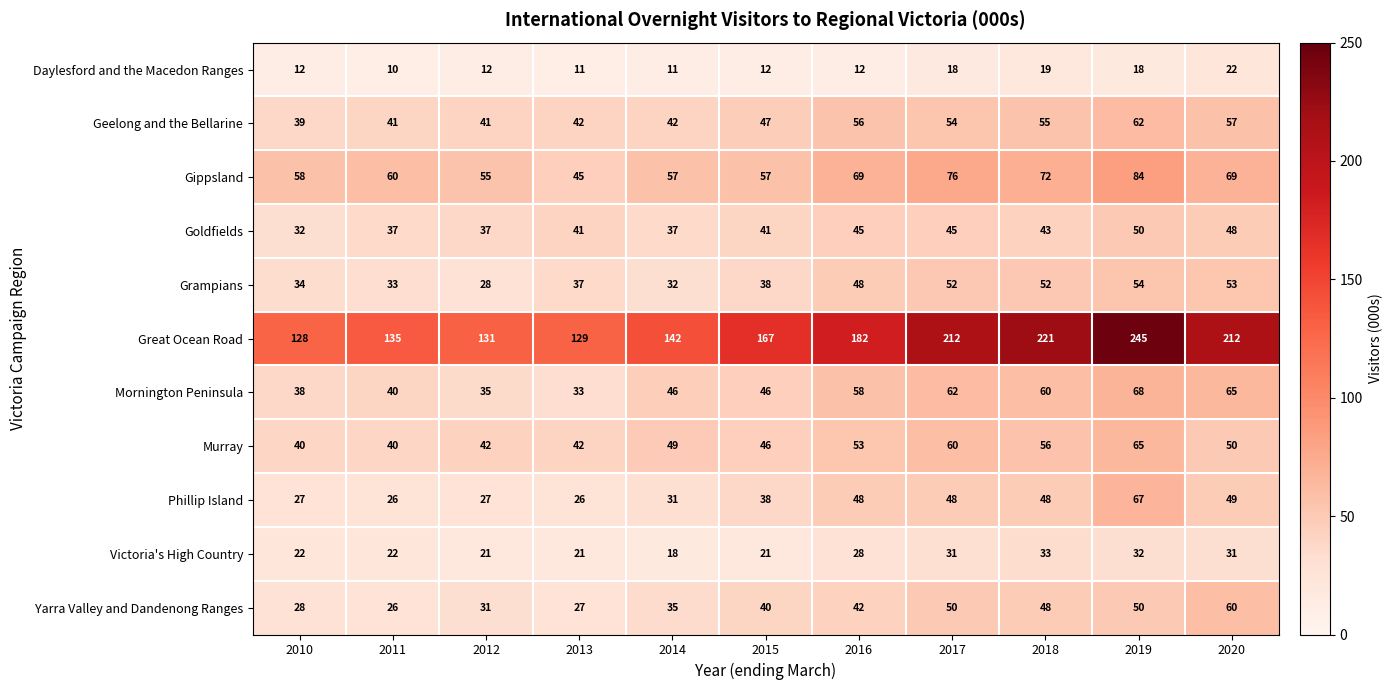

What is the difference between the highest and lowest values at 2018?

202